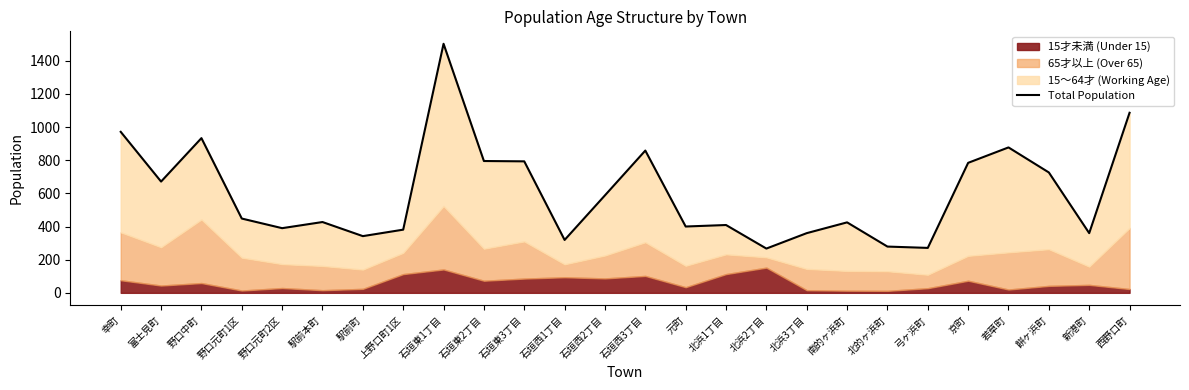

The chart shows a value of 1084 at 富士見町. True or false?

False